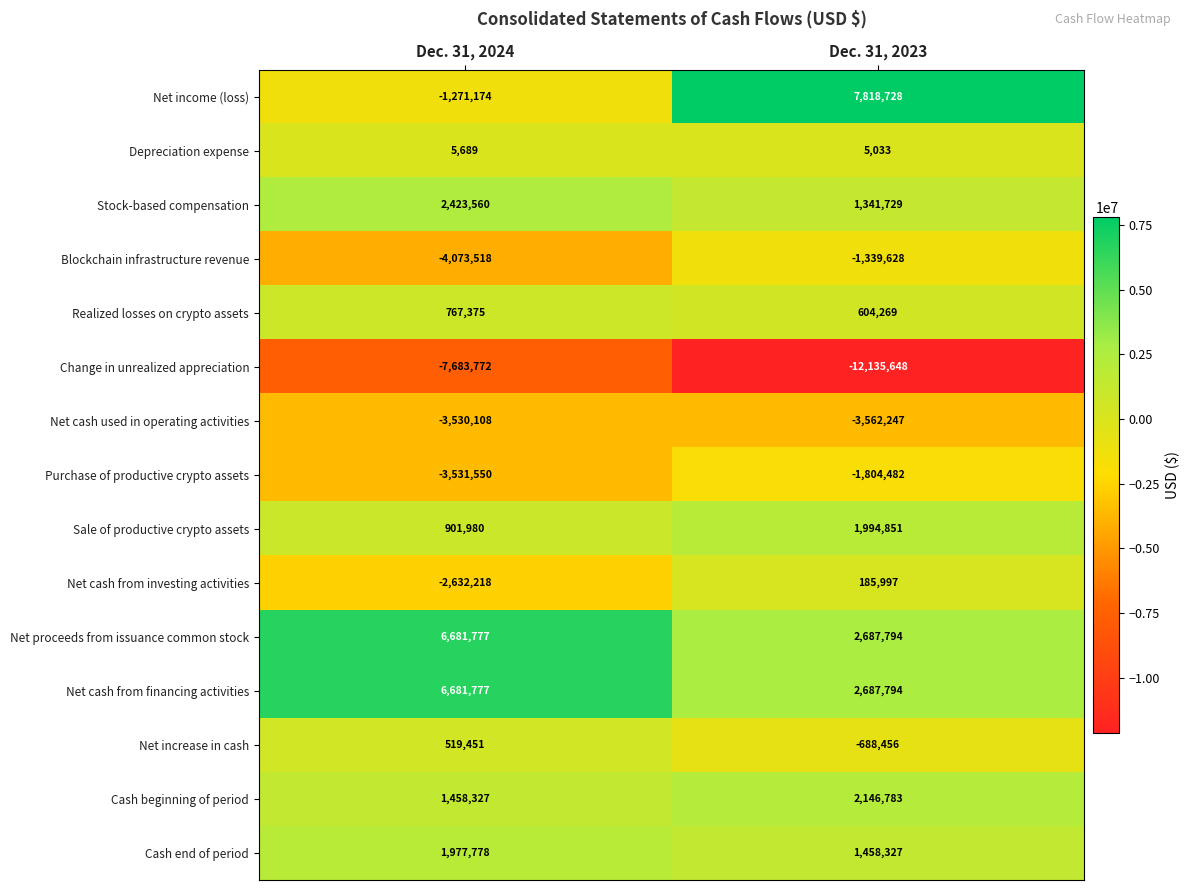

Rank the categories by Cash beginning of period value from highest to lowest.

Dec. 31, 2023, Dec. 31, 2024